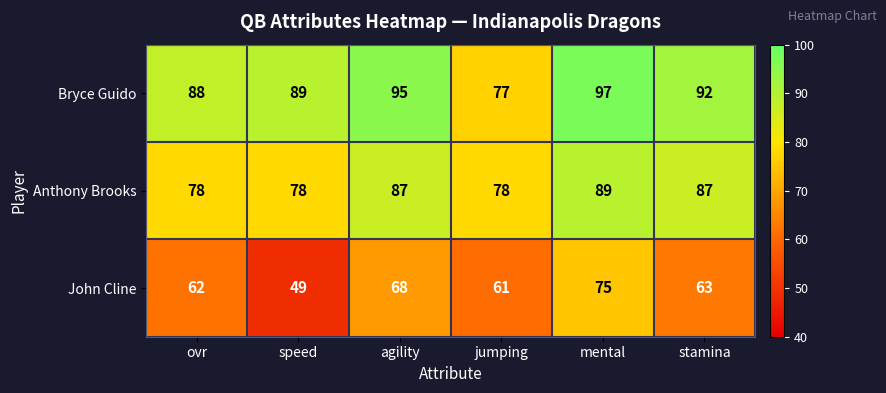

Read the John Cline value at mental, to the nearest 5.

75